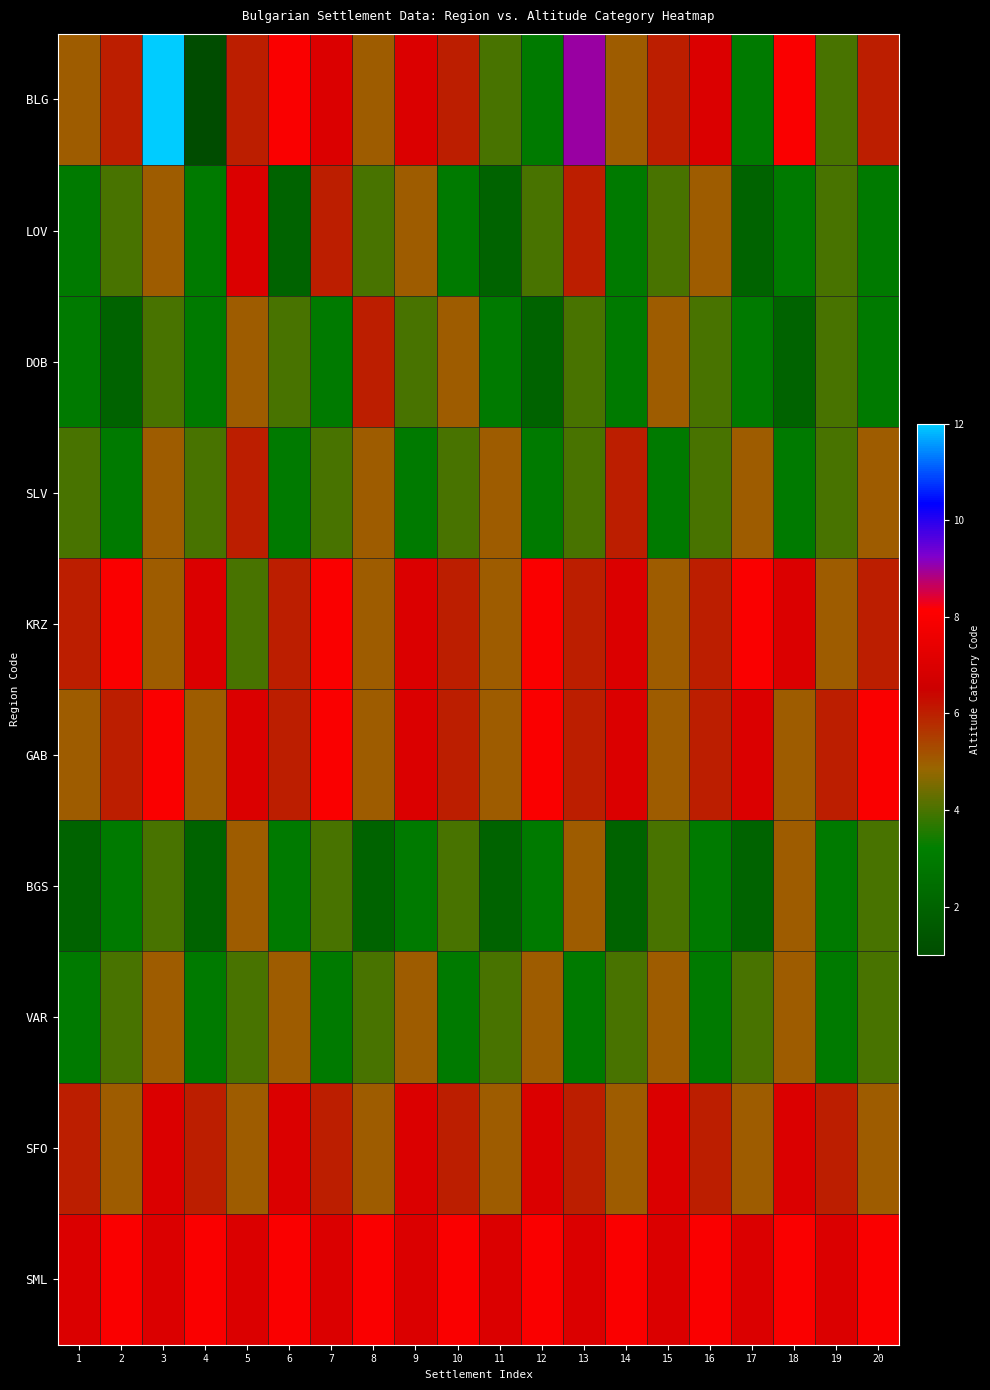

Reading left to right, list all the values displayed in this chart.

BLG: 1=5	2=6	3=12	4=1	5=6	6=8	7=7	8=5	9=7	10=6	11=4	12=3	13=9	14=5	15=6	16=7	17=3	18=8	19=4	20=6
LOV: 1=3	2=4	3=5	4=3	5=7	6=2	7=6	8=4	9=5	10=3	11=2	12=4	13=6	14=3	15=4	16=5	17=2	18=3	19=4	20=3
DOB: 1=3	2=2	3=4	4=3	5=5	6=4	7=3	8=6	9=4	10=5	11=3	12=2	13=4	14=3	15=5	16=4	17=3	18=2	19=4	20=3
SLV: 1=4	2=3	3=5	4=4	5=6	6=3	7=4	8=5	9=3	10=4	11=5	12=3	13=4	14=6	15=3	16=4	17=5	18=3	19=4	20=5
KRZ: 1=6	2=8	3=5	4=7	5=4	6=6	7=8	8=5	9=7	10=6	11=5	12=8	13=6	14=7	15=5	16=6	17=8	18=7	19=5	20=6
GAB: 1=5	2=6	3=8	4=5	5=7	6=6	7=8	8=5	9=7	10=6	11=5	12=8	13=6	14=7	15=5	16=6	17=7	18=5	19=6	20=8
BGS: 1=2	2=3	3=4	4=2	5=5	6=3	7=4	8=2	9=3	10=4	11=2	12=3	13=5	14=2	15=4	16=3	17=2	18=5	19=3	20=4
VAR: 1=3	2=4	3=5	4=3	5=4	6=5	7=3	8=4	9=5	10=3	11=4	12=5	13=3	14=4	15=5	16=3	17=4	18=5	19=3	20=4
SFO: 1=6	2=5	3=7	4=6	5=5	6=7	7=6	8=5	9=7	10=6	11=5	12=7	13=6	14=5	15=7	16=6	17=5	18=7	19=6	20=5
SML: 1=7	2=8	3=7	4=8	5=7	6=8	7=7	8=8	9=7	10=8	11=7	12=8	13=7	14=8	15=7	16=8	17=7	18=8	19=7	20=8